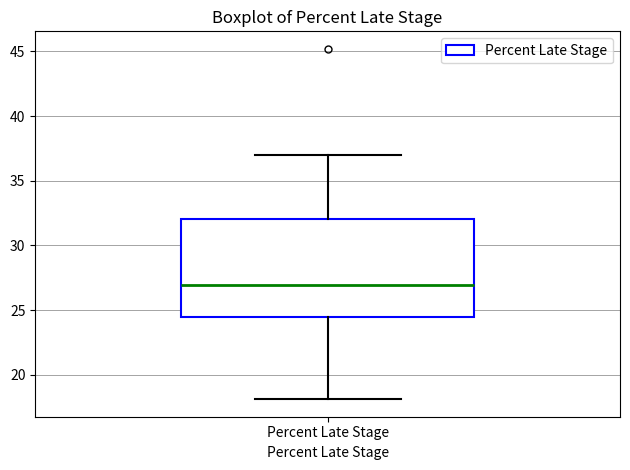

Transcribe this box plot: give where the median line is, the range the box spans, and where the two whiskers end, as read against the y-axis. The values are not printed on the chart, so give them approximately, as read against the axis.

median 27.0, box 24.5 to 32.0, whiskers 18.0 to 37.0